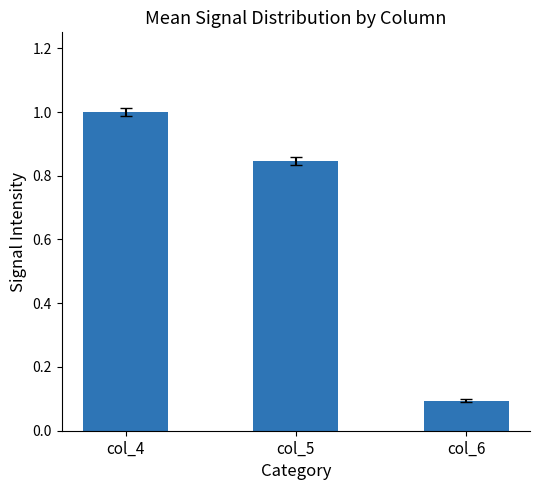

What is the sum of all values?

1.9